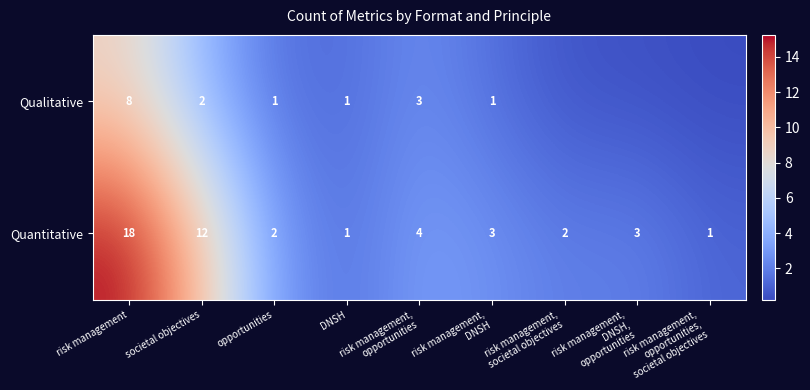

What is the spread (max minus min) of values at risk management,
societal objectives?

1.4